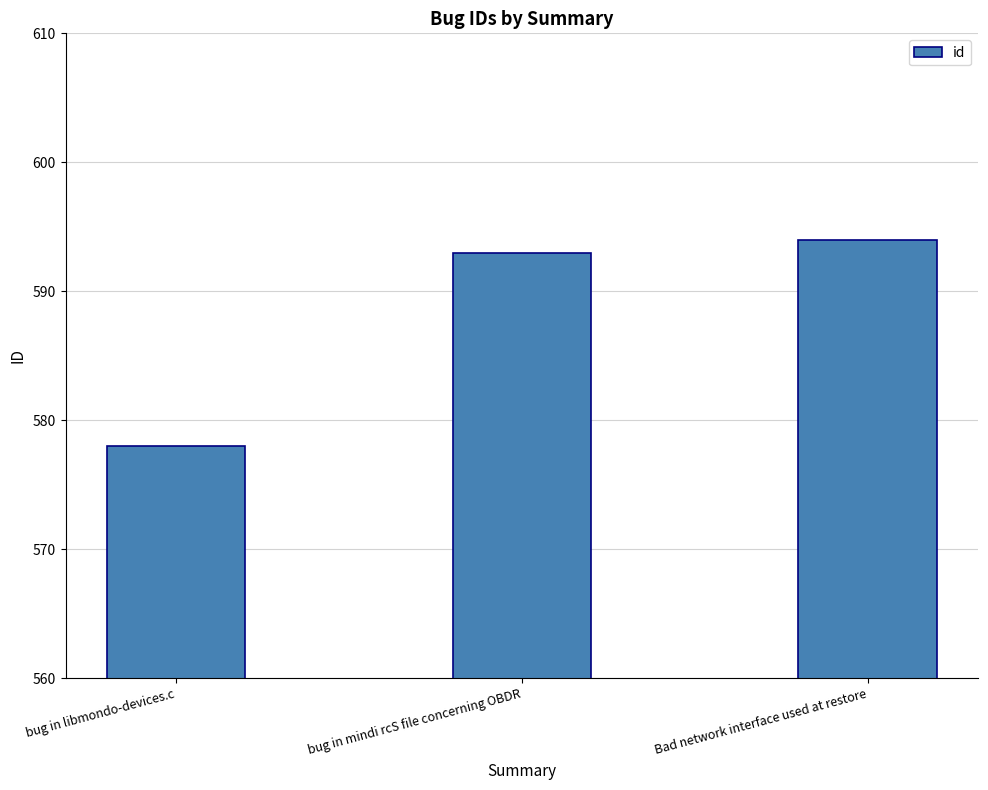

List the labels in order of value, smallest first.

bug in libmondo-devices.c, bug in mindi rcS file concerning OBDR, Bad network interface used at restore